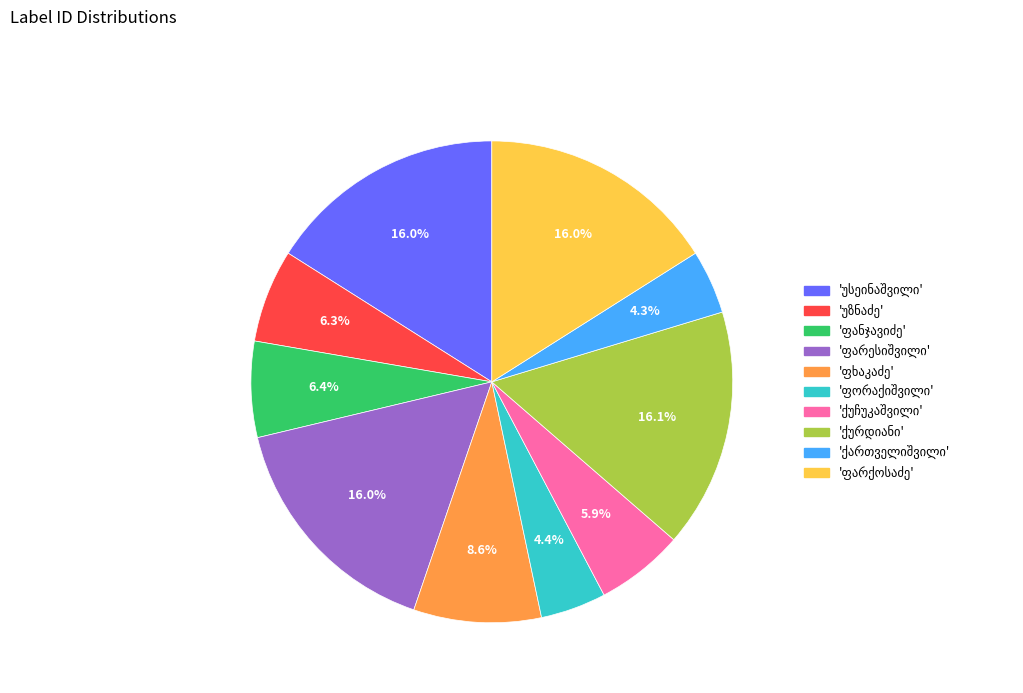

Is there any slice that represents more than half of the pie?

No